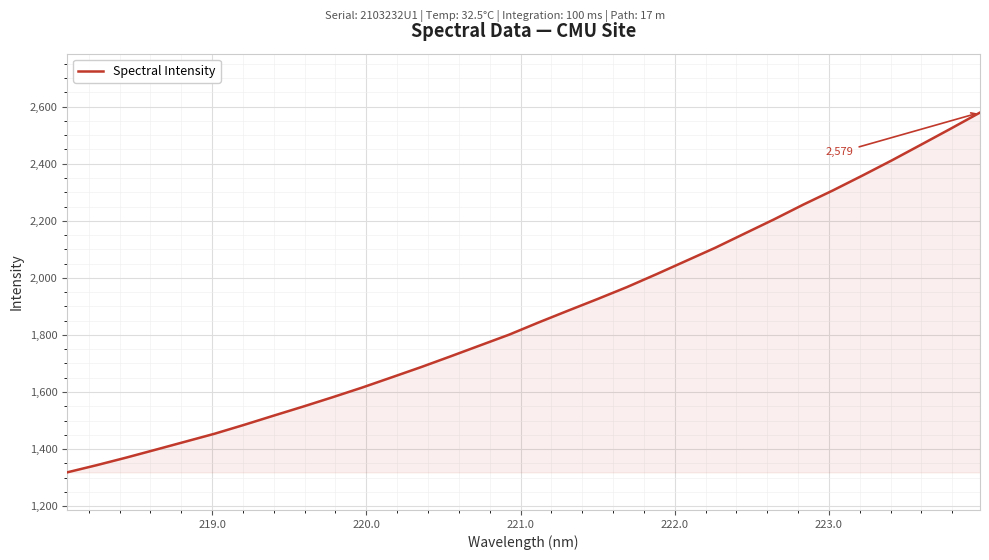

What is the difference between the maximum and minimum values?

1261.1